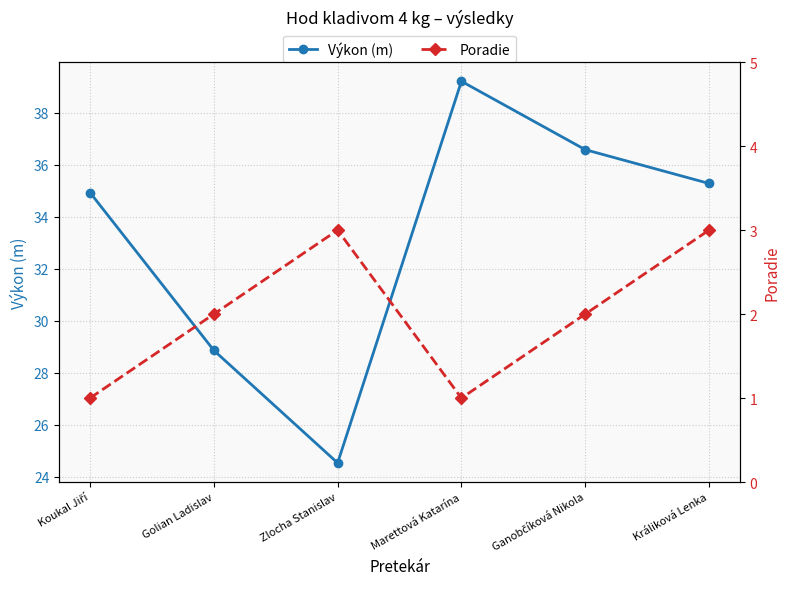

Reading right to left, what are all the values shown in this chart?

Výkon (m): Králiková Lenka=35.3	Ganobčíková Nikola=36.6	Marettová Katarína=39.2	Zlocha Stanislav=24.5	Golian Ladislav=28.9	Koukal Jiří=34.9
Poradie: Králiková Lenka=3.0	Ganobčíková Nikola=2.0	Marettová Katarína=1.0	Zlocha Stanislav=3.0	Golian Ladislav=2.0	Koukal Jiří=1.0